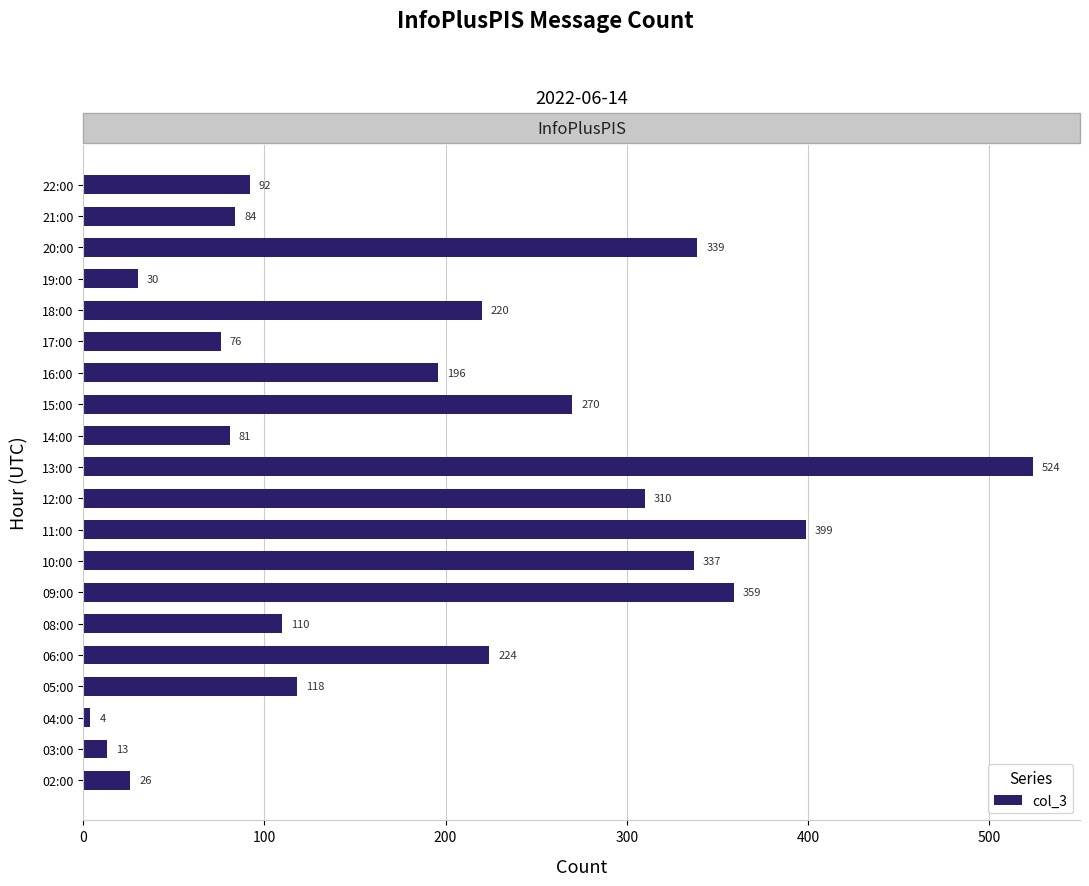

Reading top to bottom, what are all the values shown in this chart?

22:00=92	21:00=84	20:00=339	19:00=30	18:00=220	17:00=76	16:00=196	15:00=270	14:00=81	13:00=524	12:00=310	11:00=399	10:00=337	09:00=359	08:00=110	06:00=224	05:00=118	04:00=4	03:00=13	02:00=26